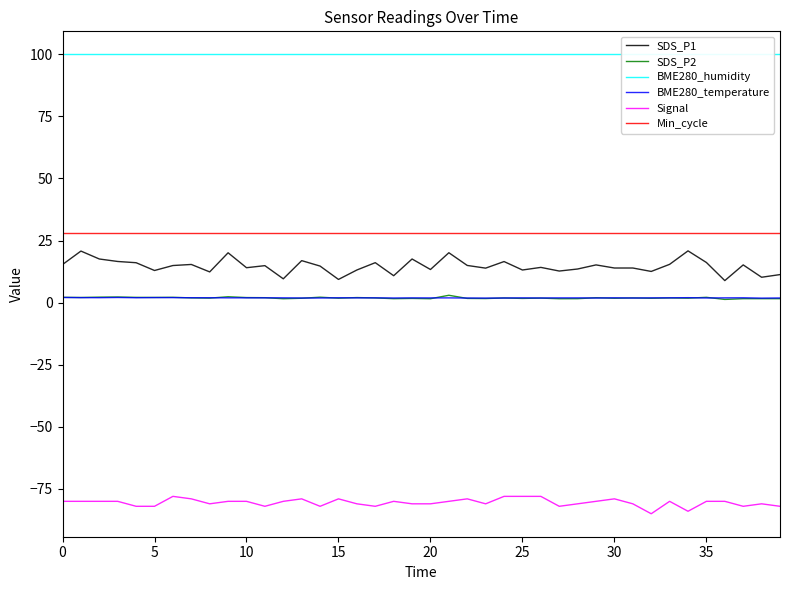

True or false: Min_cycle and BME280_temperature intersect in this chart.

False